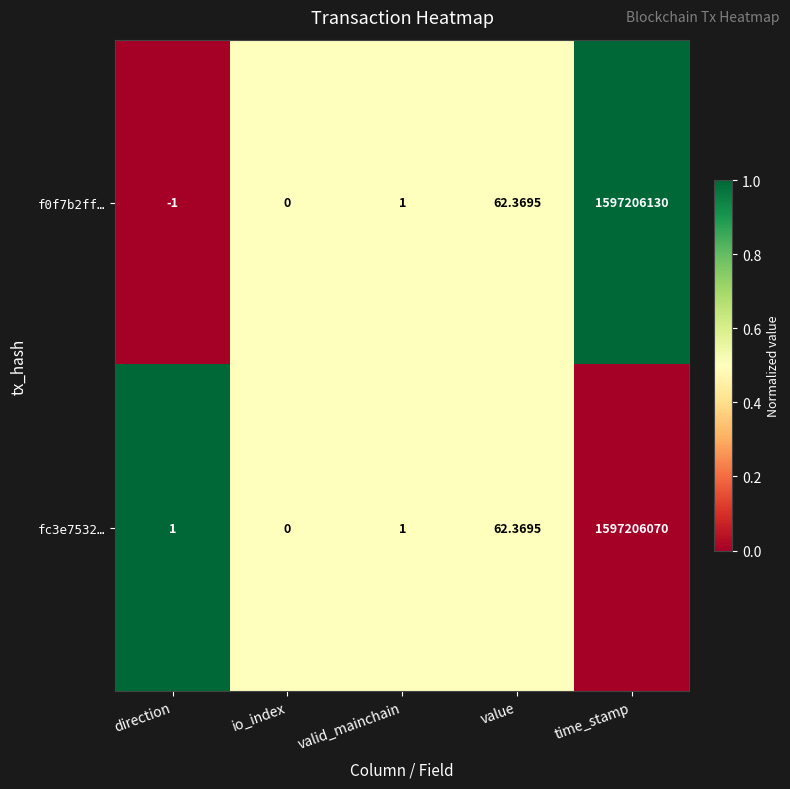

Rank the categories by f0f7b2ff… value from lowest to highest.

direction, io_index, valid_mainchain, value, time_stamp